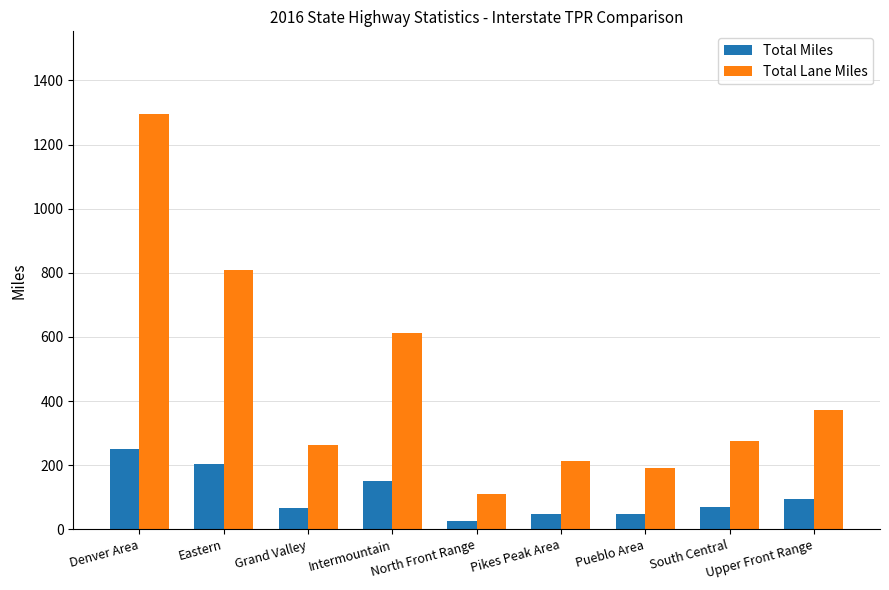

What is the difference between the highest and lowest values at Intermountain?

463.6